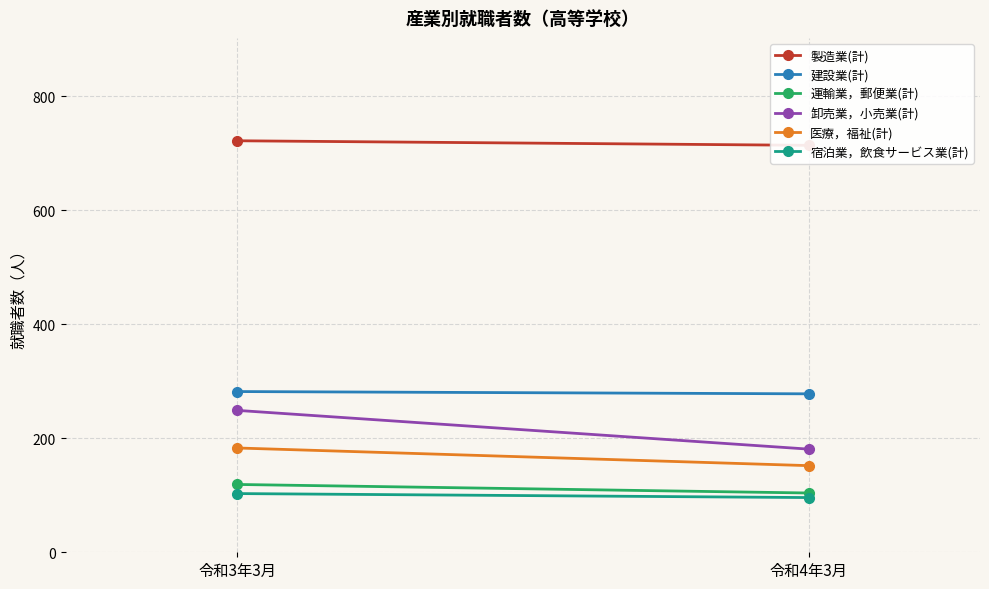

What position from the left is 令和3年3月?

1